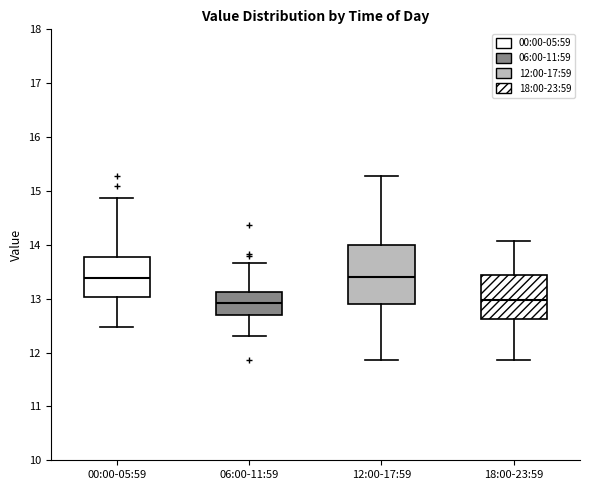

Which box is the tallest, from its lower edge to its upper edge?

12:00-17:59